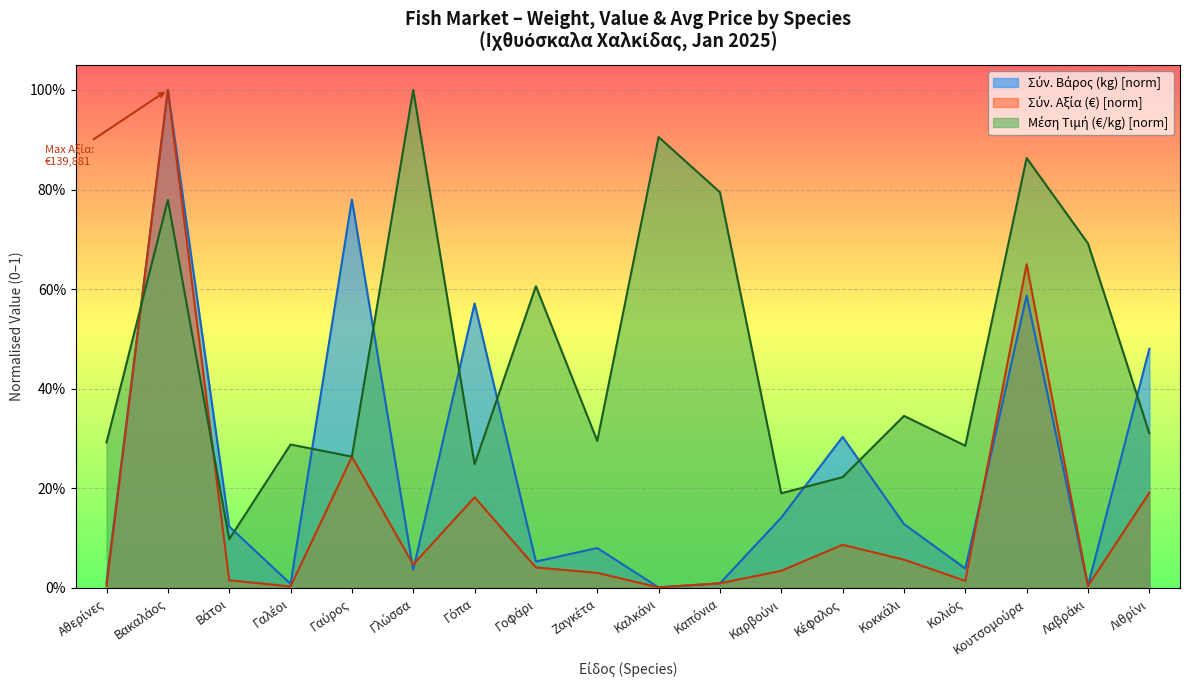

What is the value of the Σύν. Βάρος (kg) point at the 7th from the left?

0.6